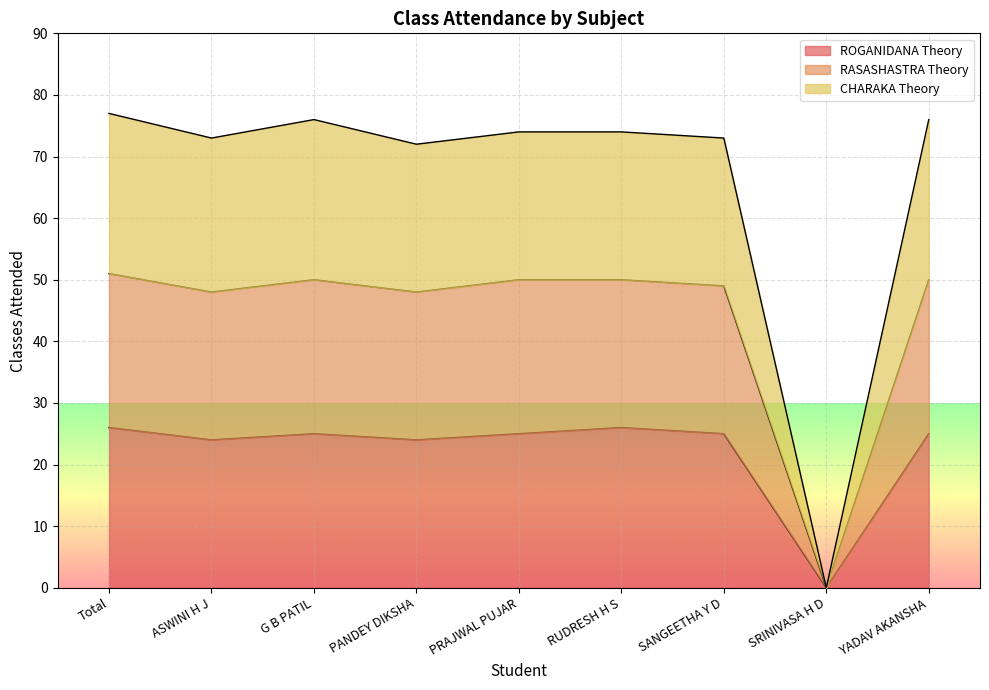

What is the total value across all series at Total?

77